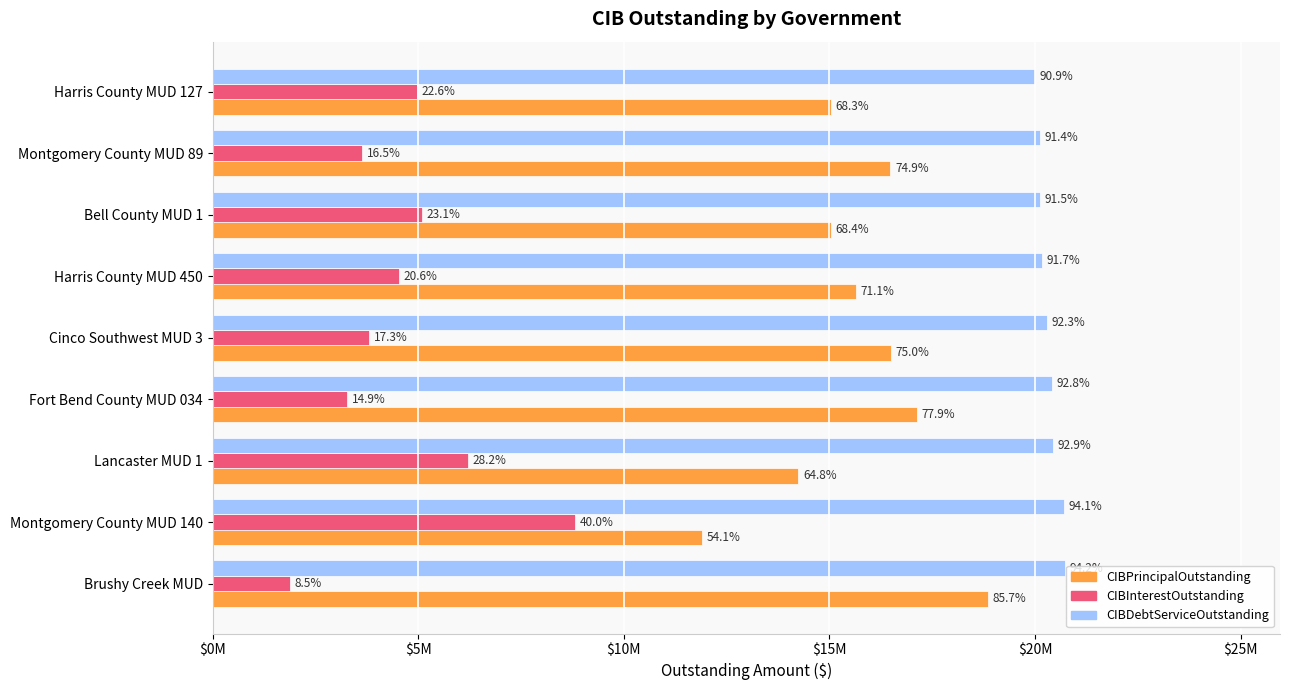

What position from the left is Cinco Southwest MUD 3?

5